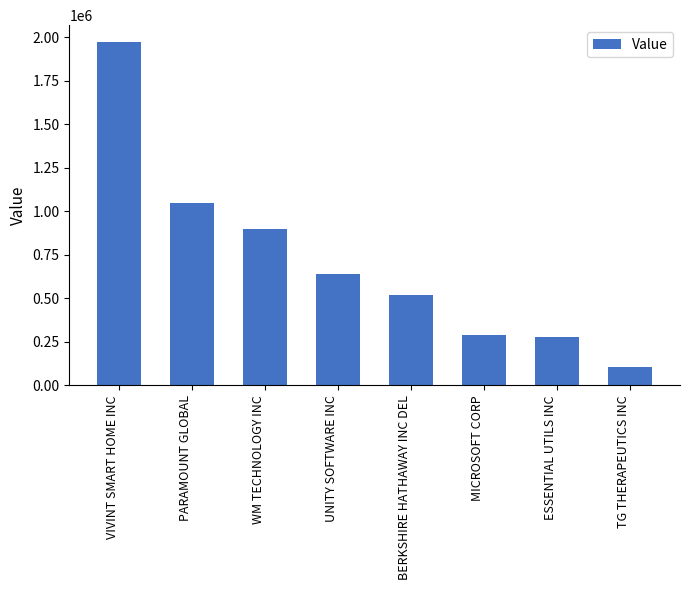

The chart shows a value of 640000 at UNITY SOFTWARE INC. True or false?

True